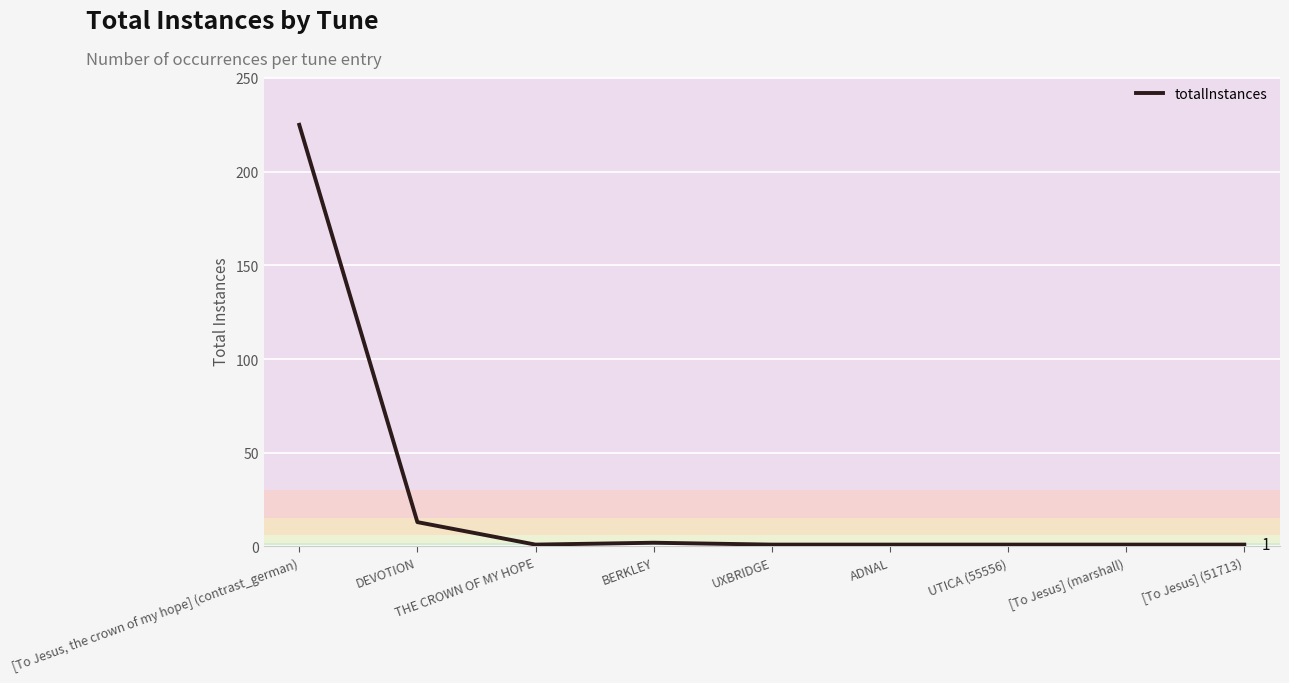

What is the change in value from [To Jesus, the crown of my hope] (contrast_german) to THE CROWN OF MY HOPE?

-224